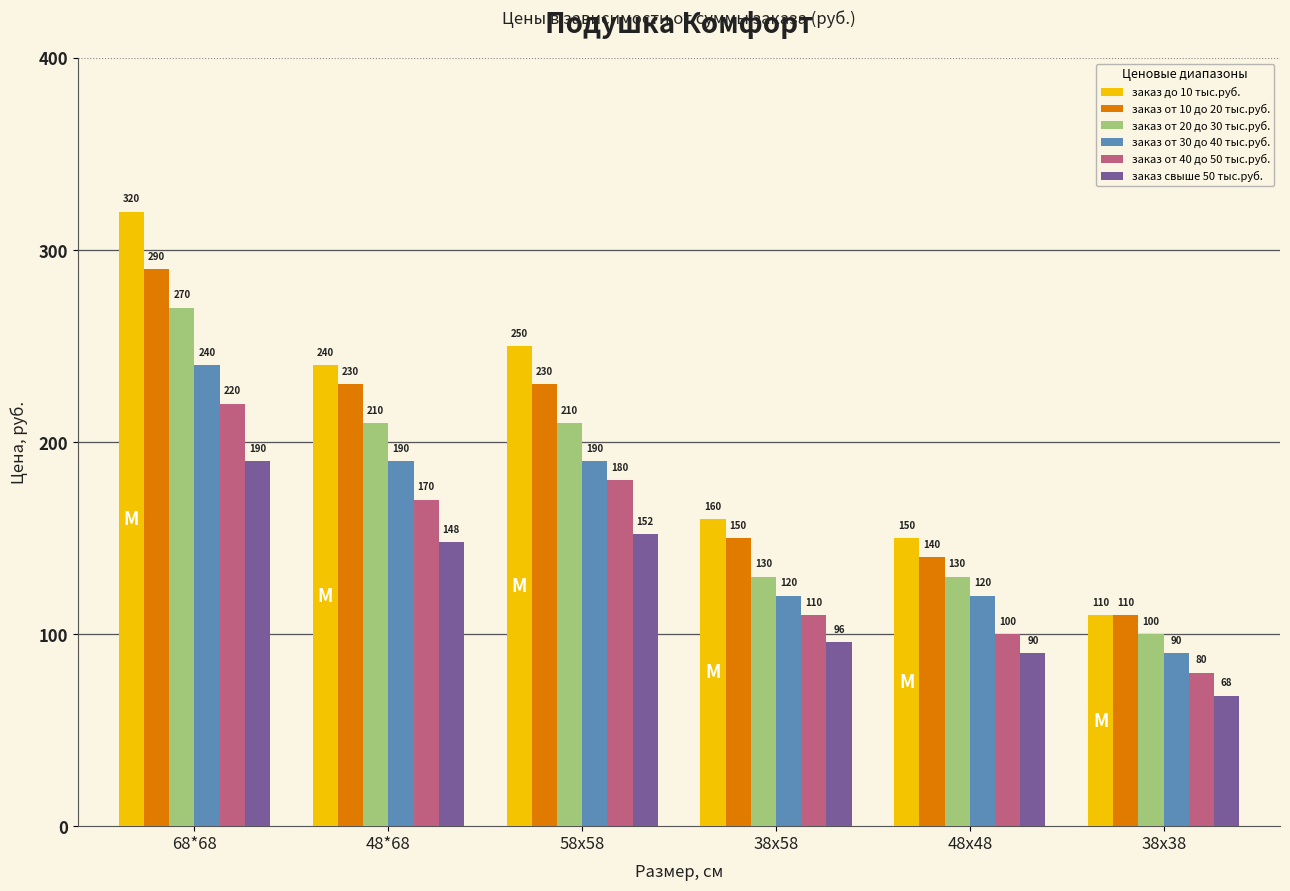

List the series in order of their overall mean, highest first.

заказ до 10 тыс.руб., заказ от 10 до 20 тыс.руб., заказ от 20 до 30 тыс.руб., заказ от 30 до 40 тыс.руб., заказ от 40 до 50 тыс.руб., заказ свыше 50 тыс.руб.